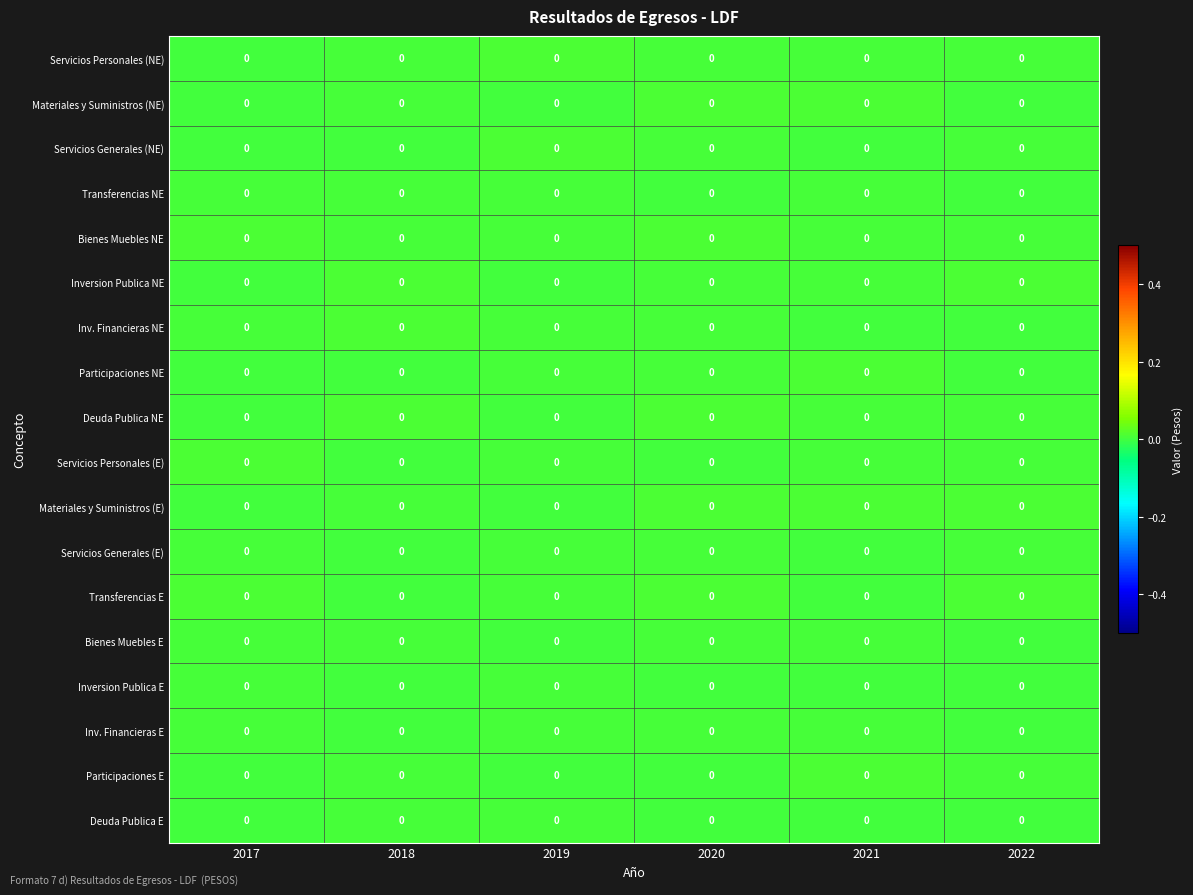

How many series are shown in this chart?

18